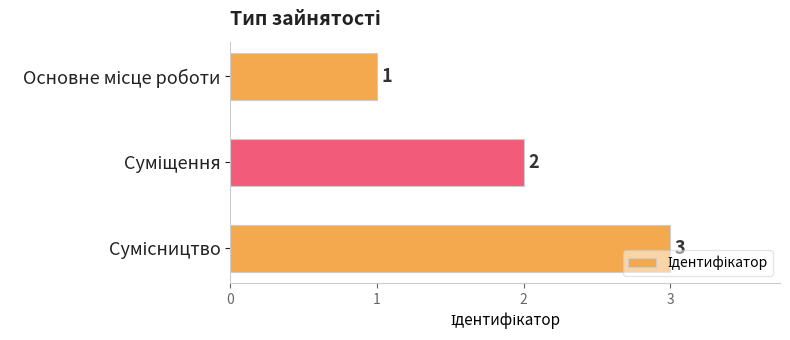

What is the sum of all values?

6